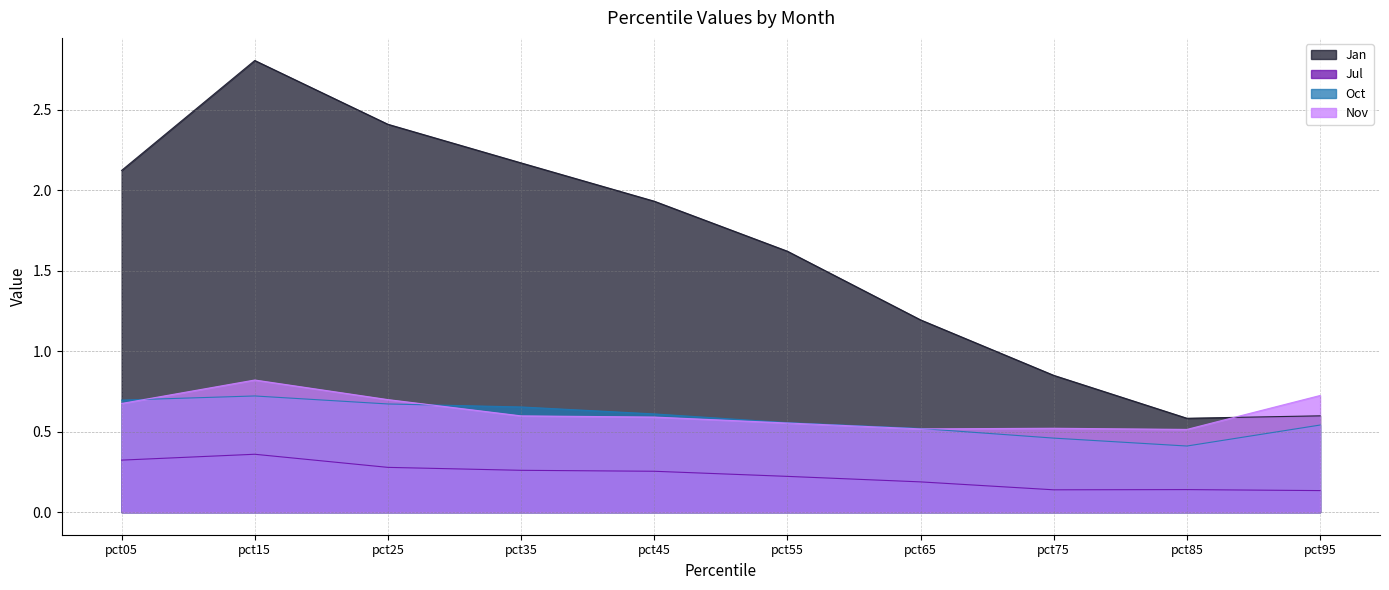

In Oct, how many points are higher than both neighbors (excluding endpoints)?

1